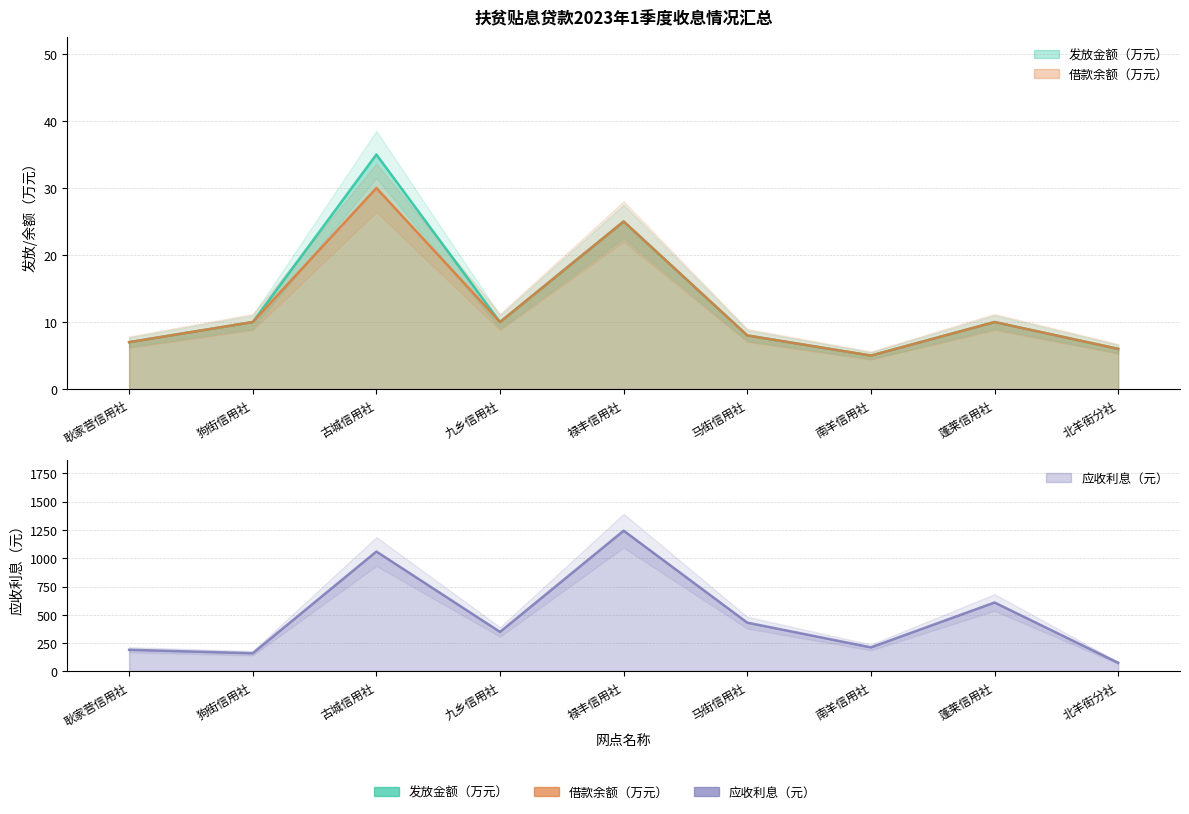

At which category does 应收利息（元） reach its first local peak?

古城信用社